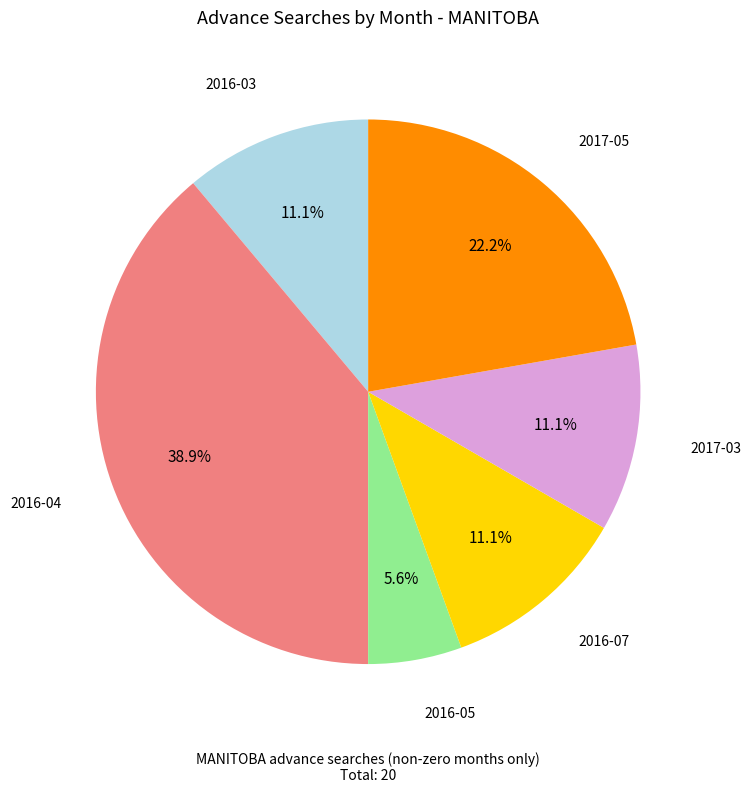

Is there any slice that represents more than half of the pie?

No